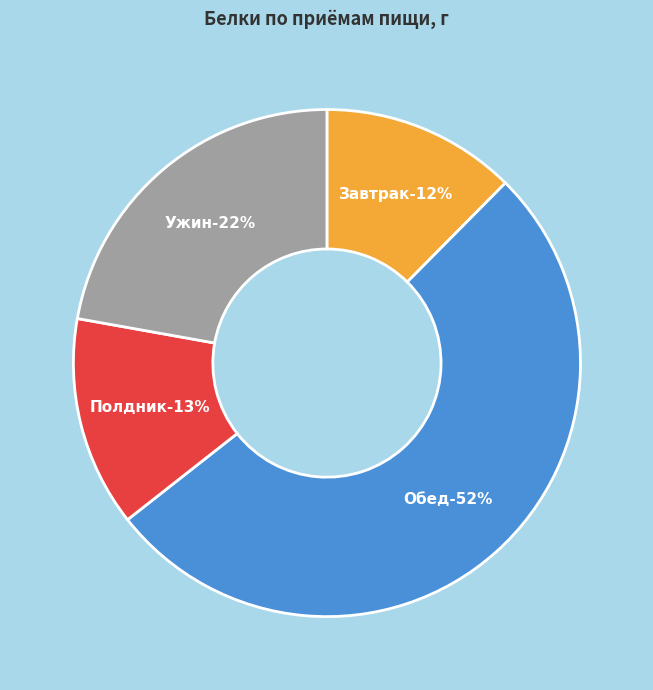

Which category has the biggest portion of the pie?

Обед